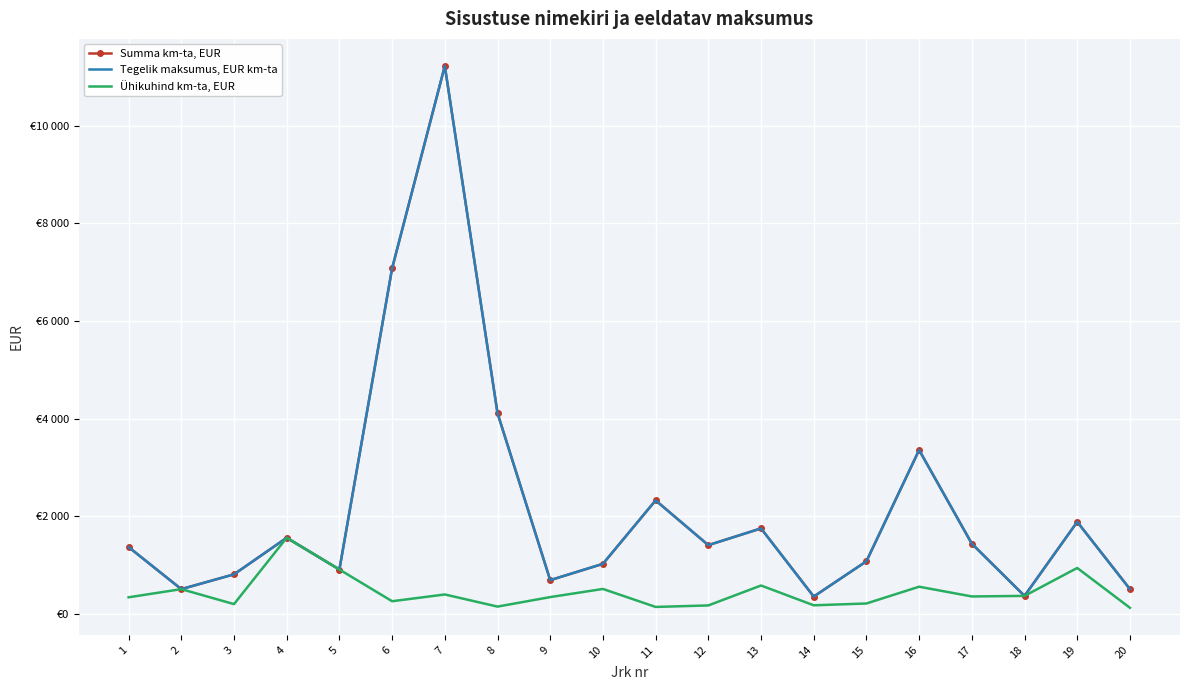

What is the sum of all Summa km-ta, EUR values?

43820.3